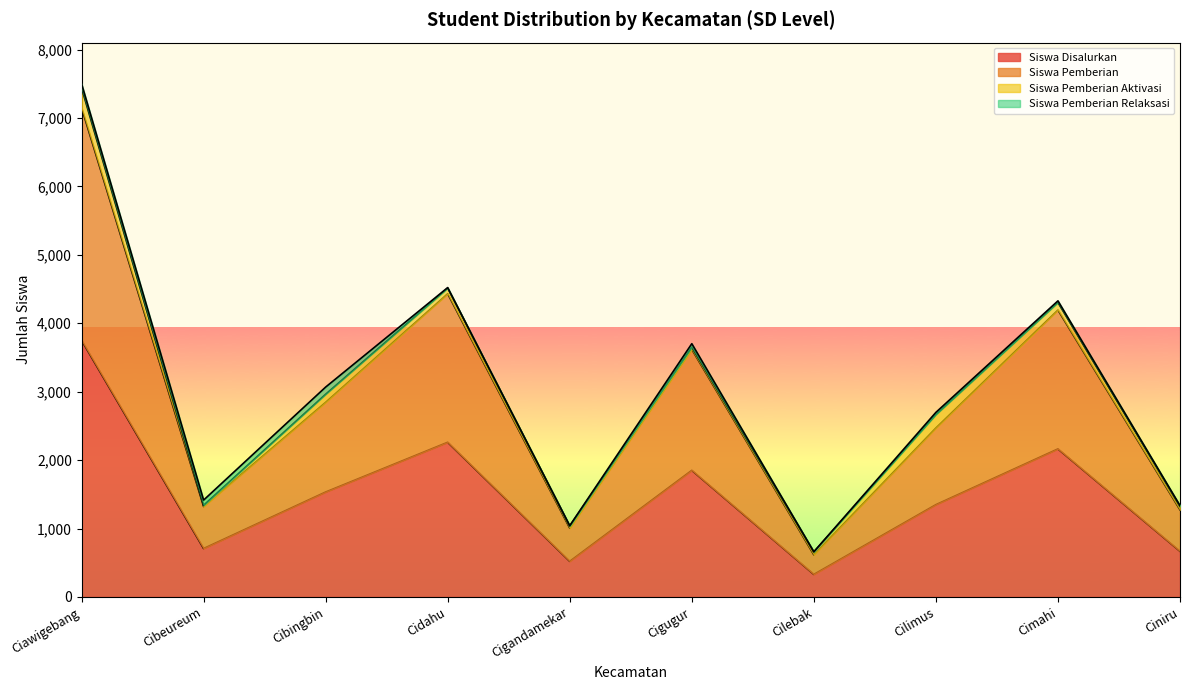

Reading left to right, extract all data points from this chart.

Siswa Disalurkan: 3751	708	1534	2261	521	1851	330	1349	2164	668
Siswa Pemberian: 7151	1322	2845	4432	1006	3619	616	2470	4194	1274